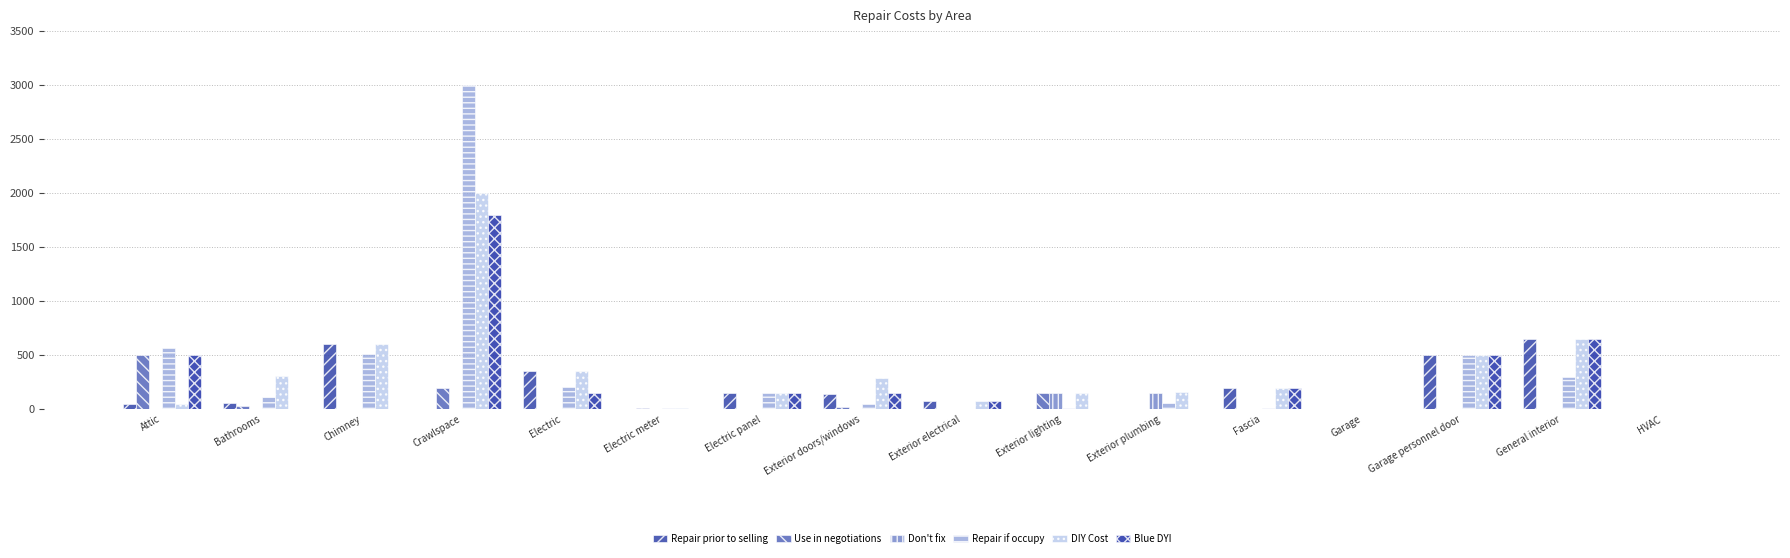

Are the bars grouped side by side (vs. stacked)?

Yes